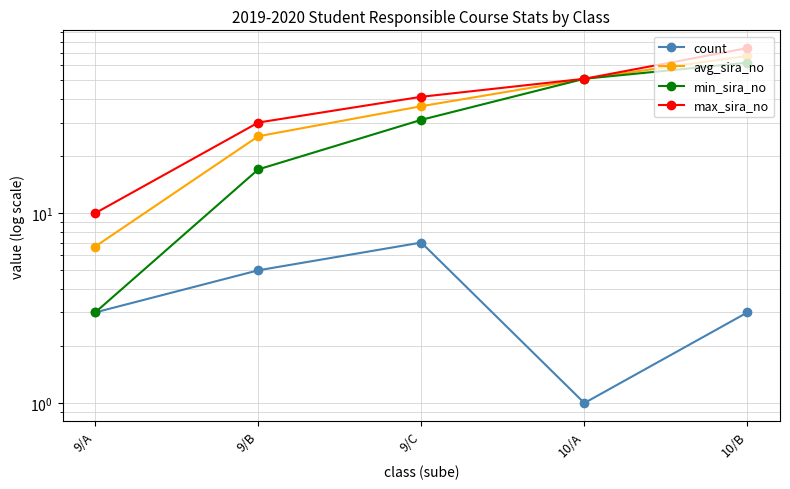

How many data points does each series have?

5